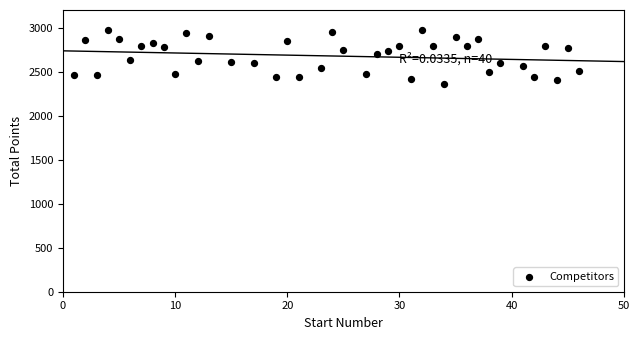

What is the range of X values (max minus min)?

45.0